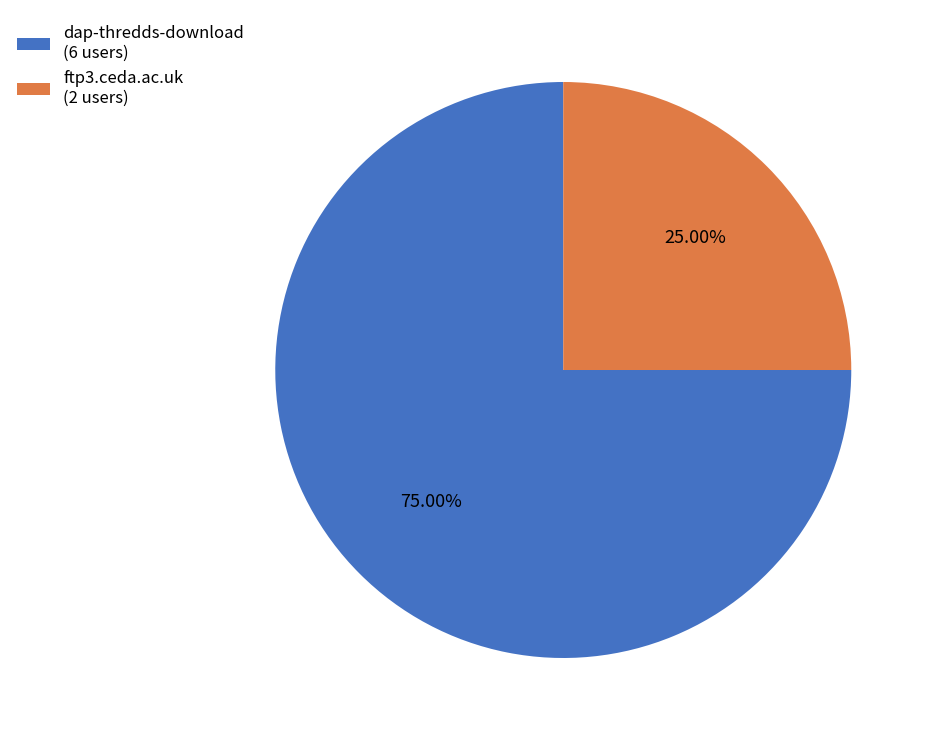

To the nearest percent, what percentage of the pie is ftp3.ceda.ac.uk?

25%